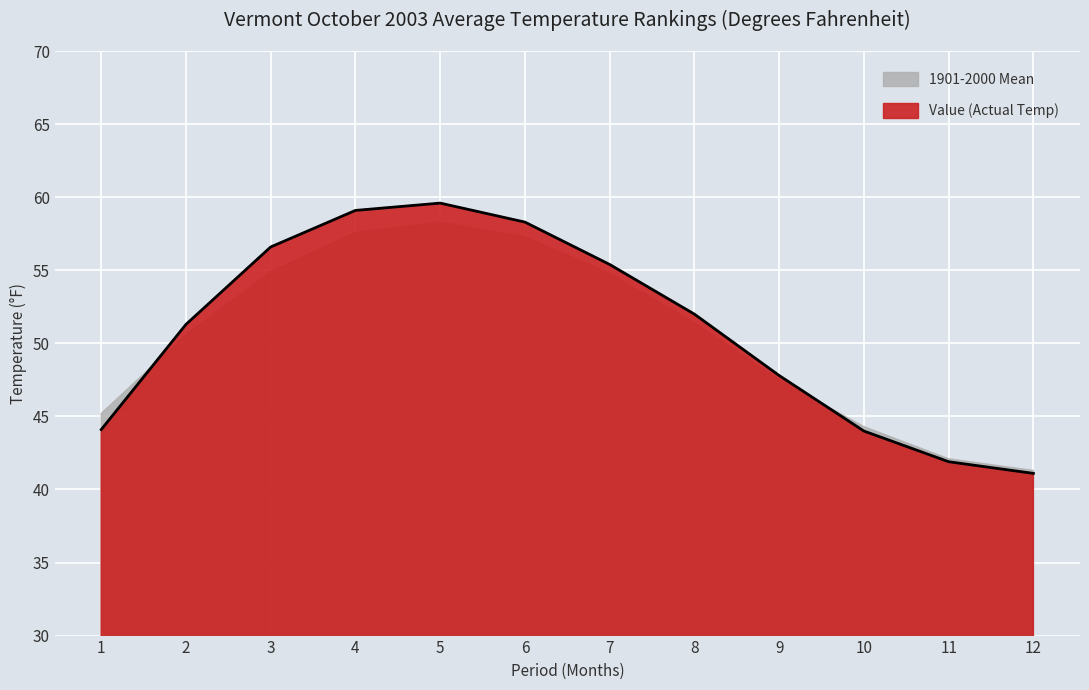

What is the change in value from 8 to 9?

-4.2